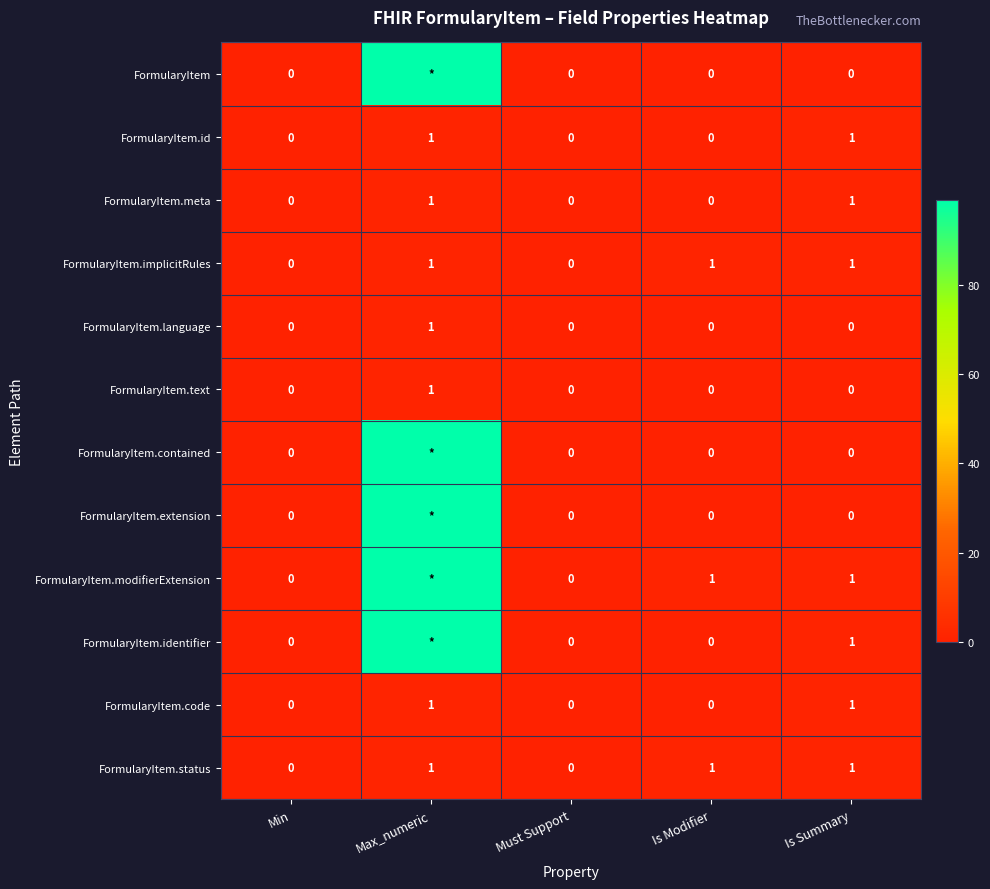

How many values in FormularyItem.language are above zero?

1